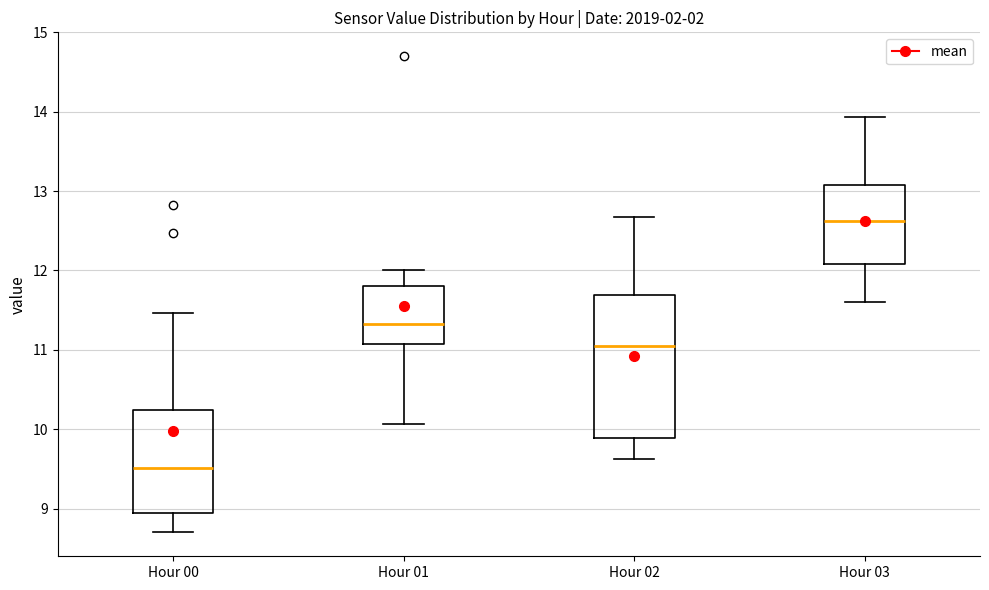

Comparing the boxes themselves (not the whiskers), which one is the tallest?

Hour 02